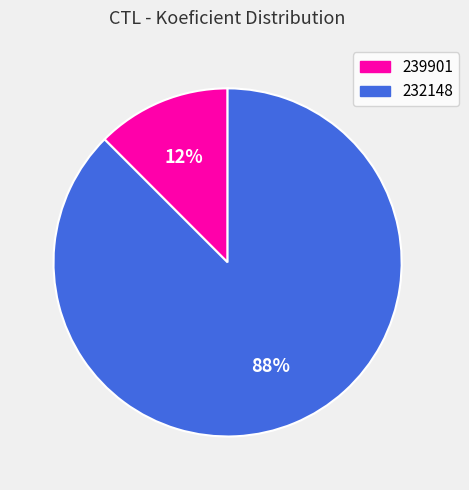

Does any single category account for the majority?

Yes